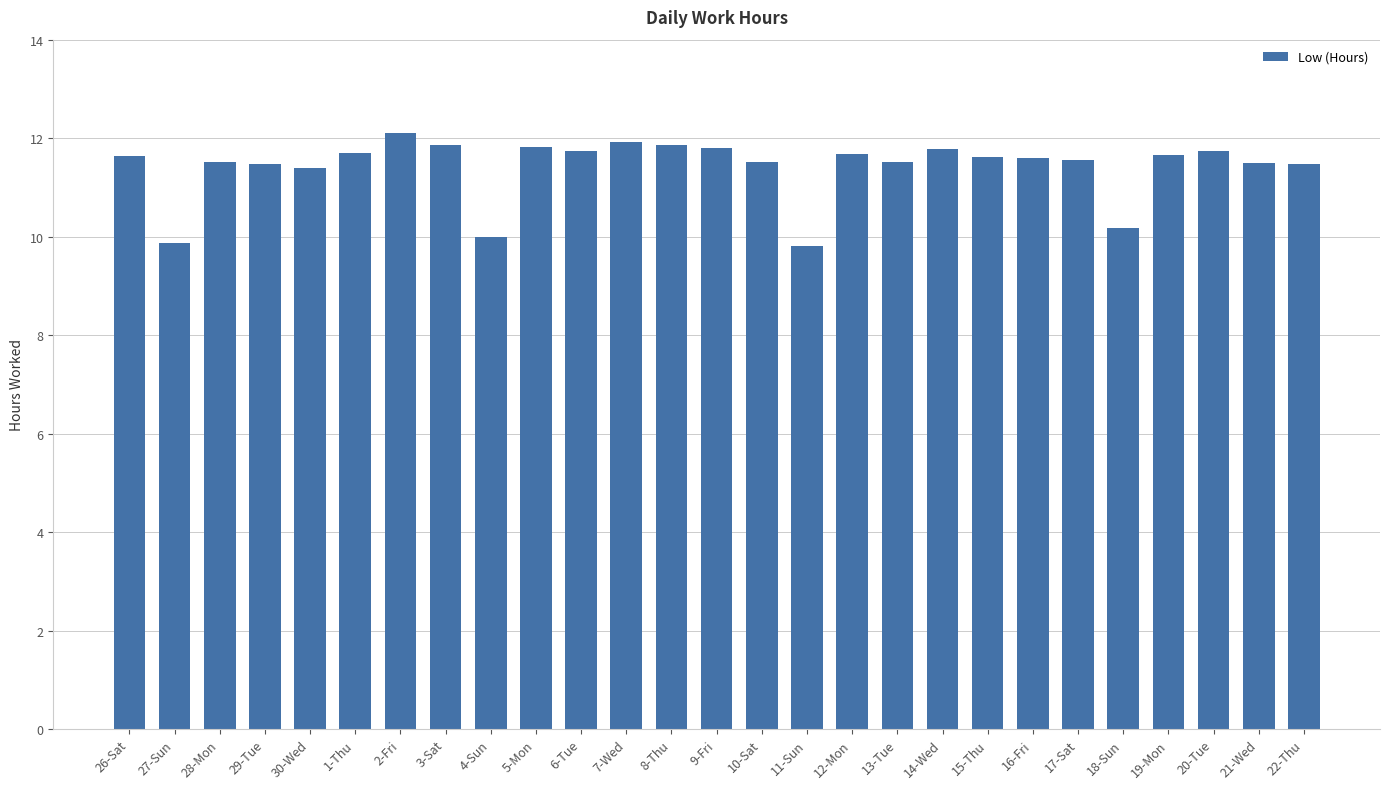

What is the maximum value shown in the chart?

12.1